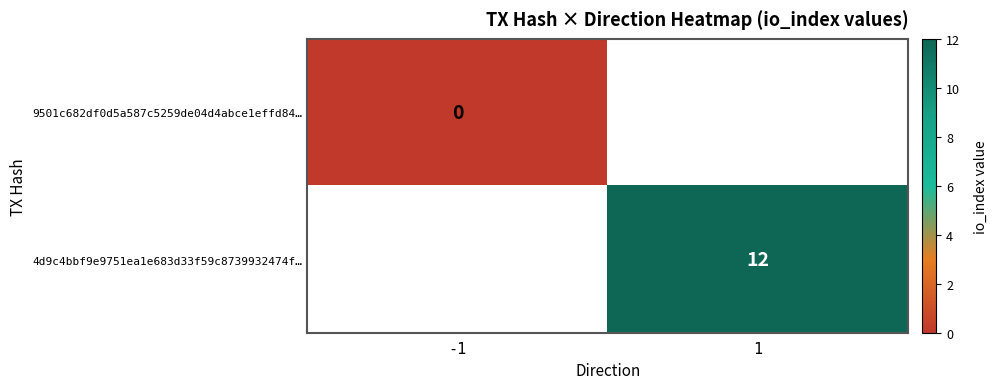

List the series in order of their peak value, lowest first.

9501c682df0d5a587c5259de04d4abce1effd84…, 4d9c4bbf9e9751ea1e683d33f59c8739932474f…